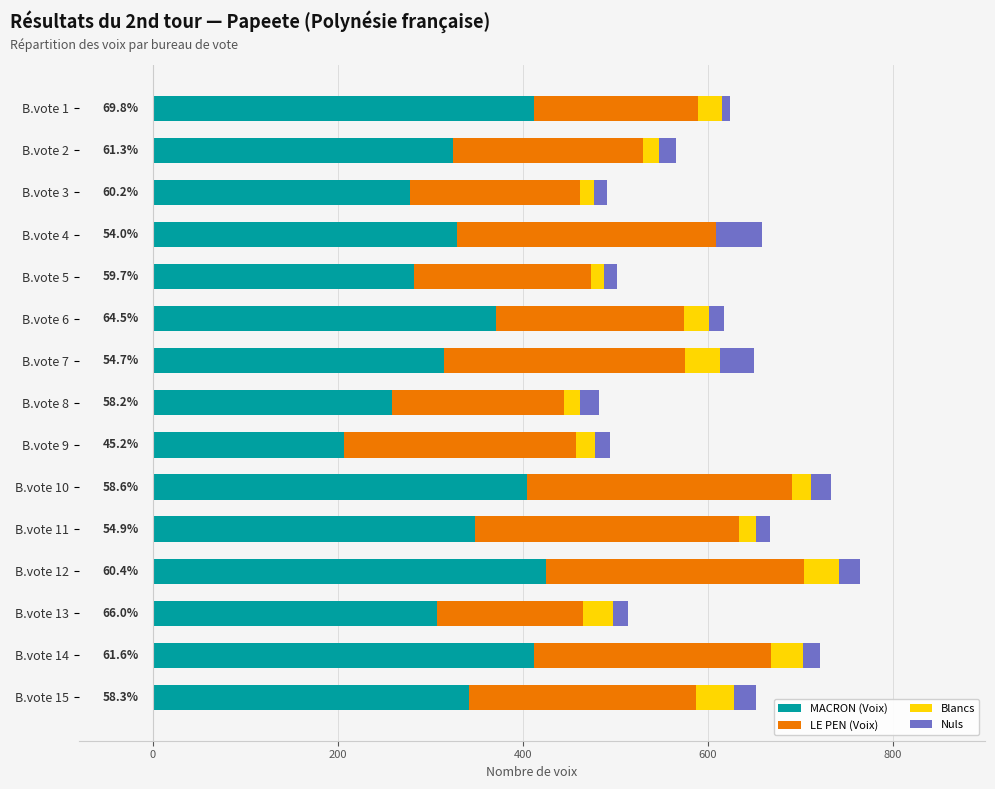

How many categories are shown in the chart?

15